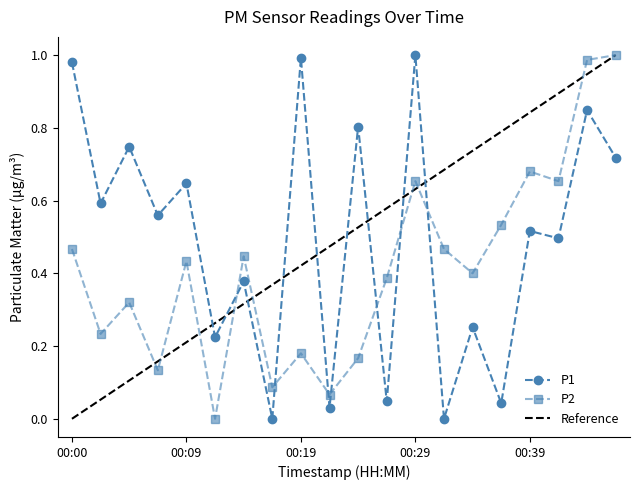

The value of P2 at 00:43 is 0.3. True or false?

False